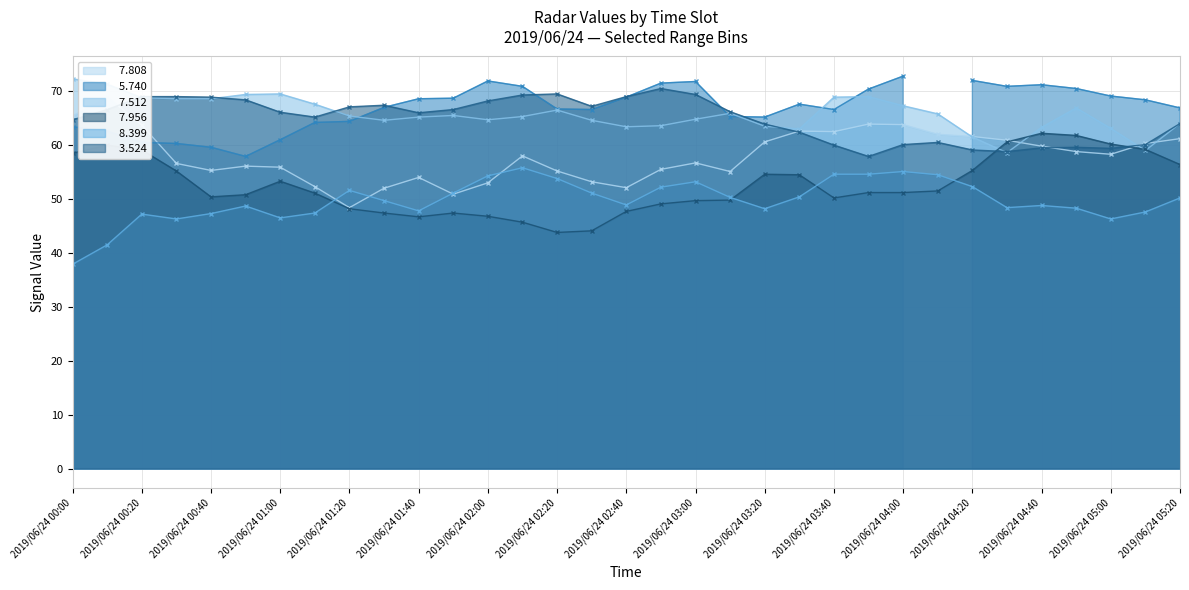

True or false:   3.524 has a value of 66.1 at 2019/06/24 01:00.

True